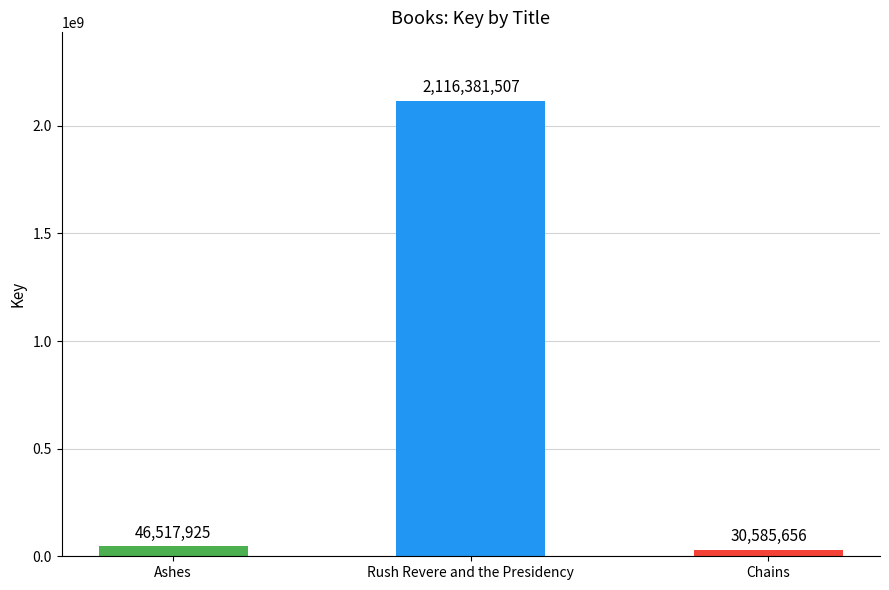

Reading left to right, transcribe all the data shown in this chart.

46517925	2116381507	30585656